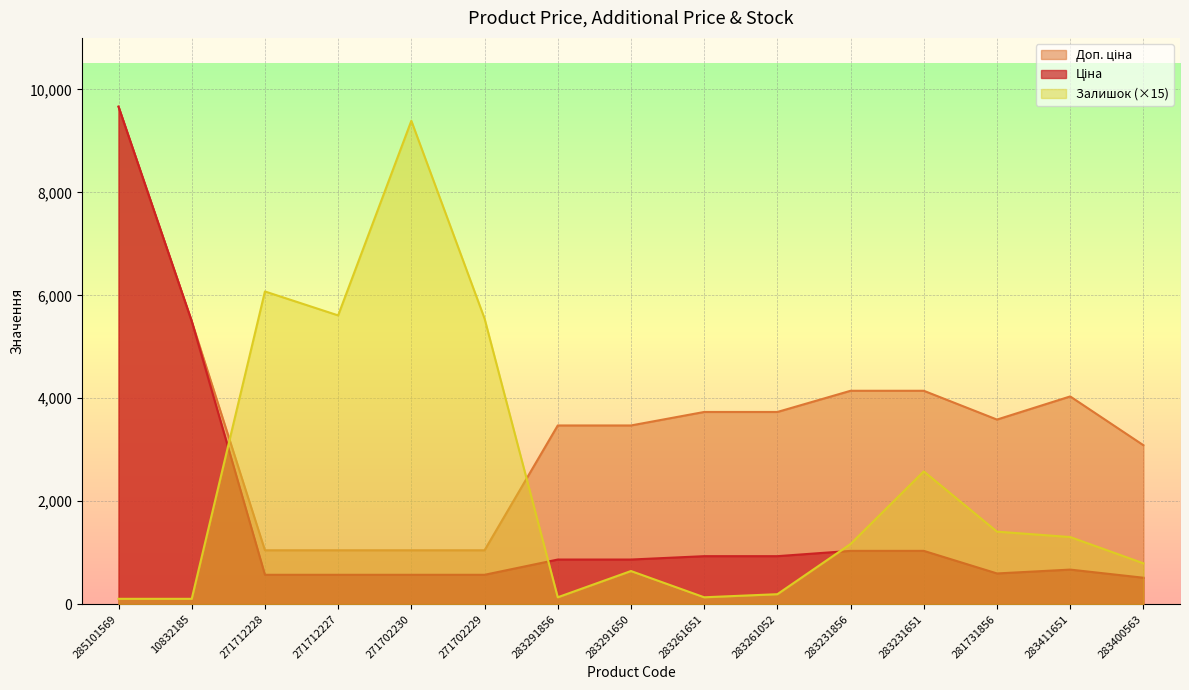

What is the highest value of the Доп. ціна series?

9664.7